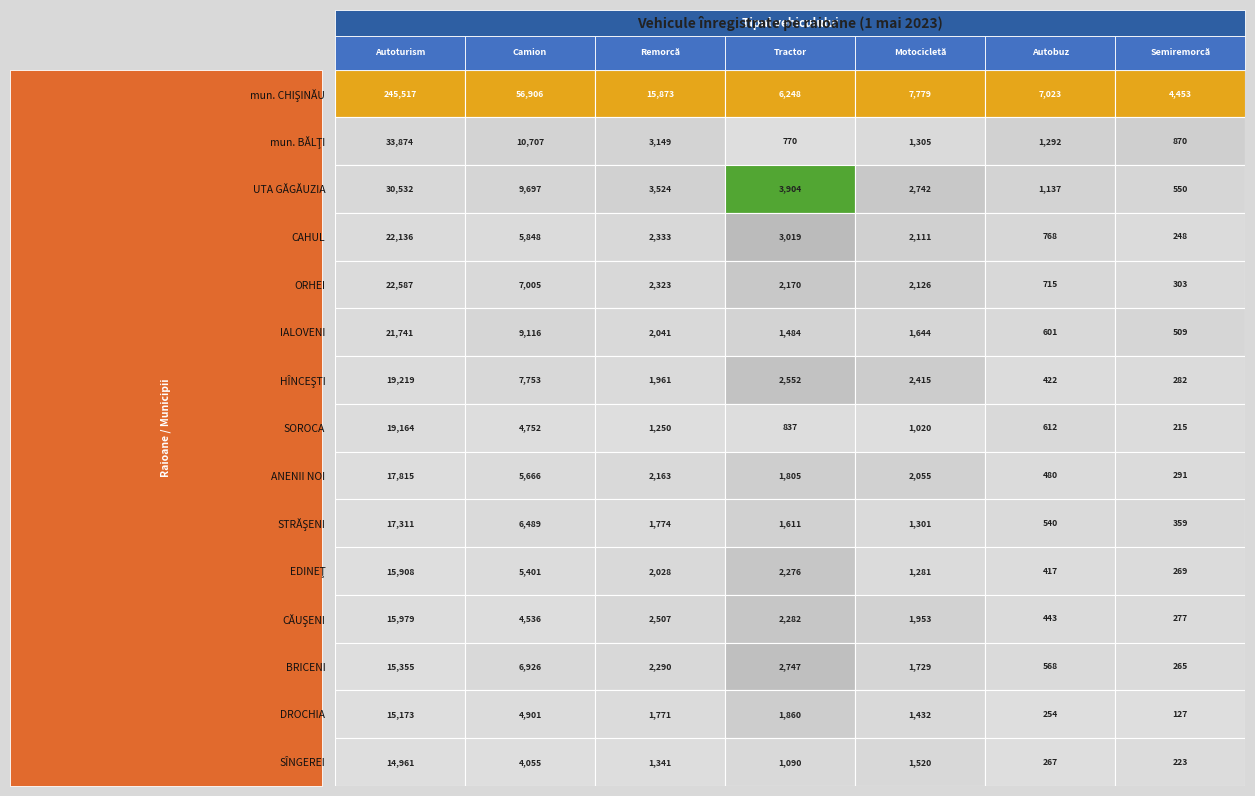

What is the difference between the maximum and second lowest values in the CAHUL series?

21368